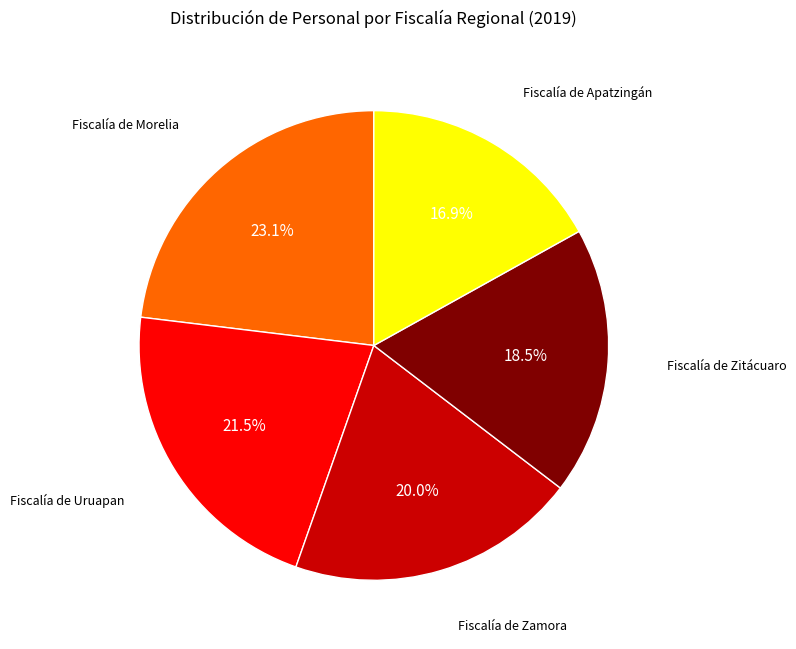

Which slice is the largest?

Fiscalía de Morelia